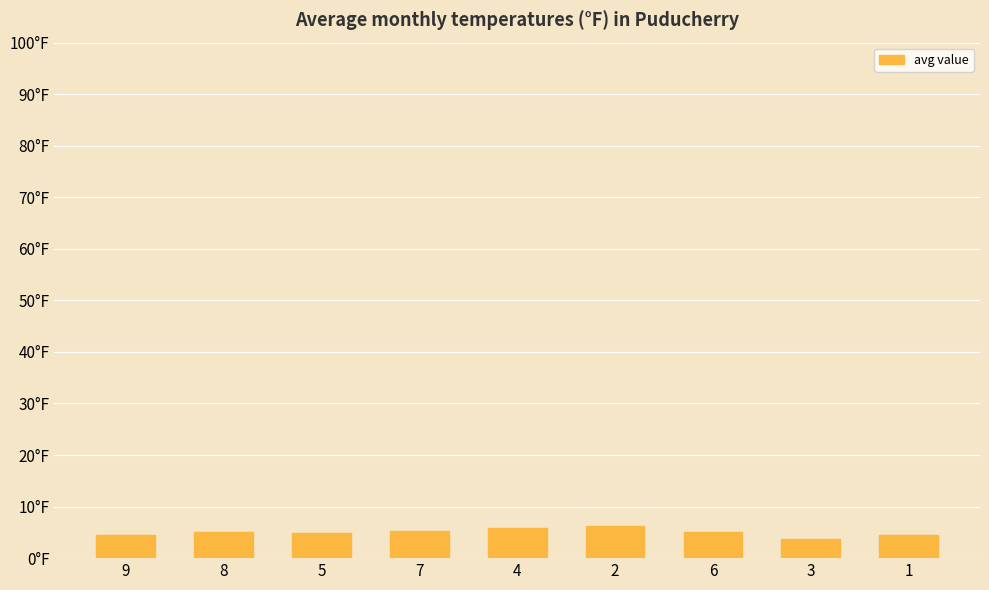

Are the bars horizontal?

No